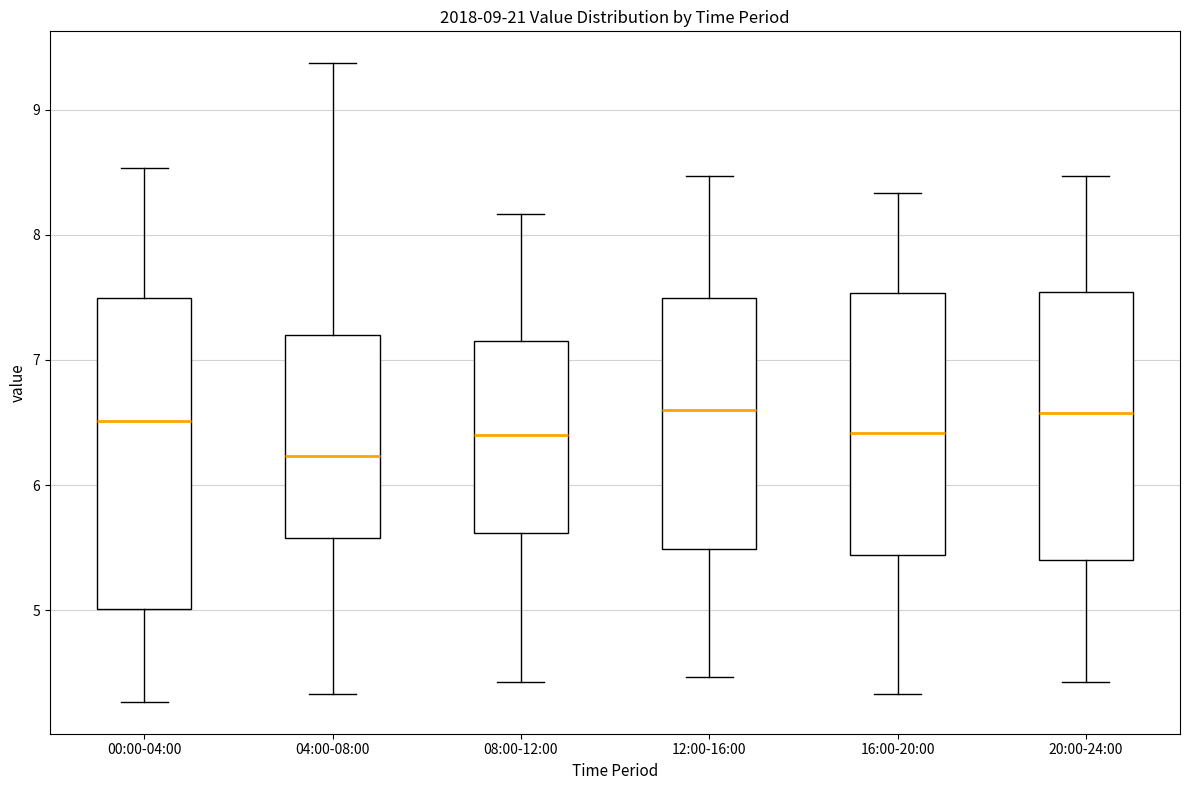

Reading left to right, read every box against the y-axis: the position of its median line, the range the box covers, and the ends of its whiskers. The values are not printed on the chart, so give them approximately, as read against the axis.

00:00-04:00: median 6.5, box 5.0 to 7.5, whiskers 4.3 to 8.5
04:00-08:00: median 6.2, box 5.6 to 7.2, whiskers 4.3 to 9.4
08:00-12:00: median 6.4, box 5.6 to 7.2, whiskers 4.4 to 8.2
12:00-16:00: median 6.6, box 5.5 to 7.5, whiskers 4.5 to 8.5
16:00-20:00: median 6.4, box 5.4 to 7.5, whiskers 4.3 to 8.3
20:00-24:00: median 6.6, box 5.4 to 7.5, whiskers 4.4 to 8.5